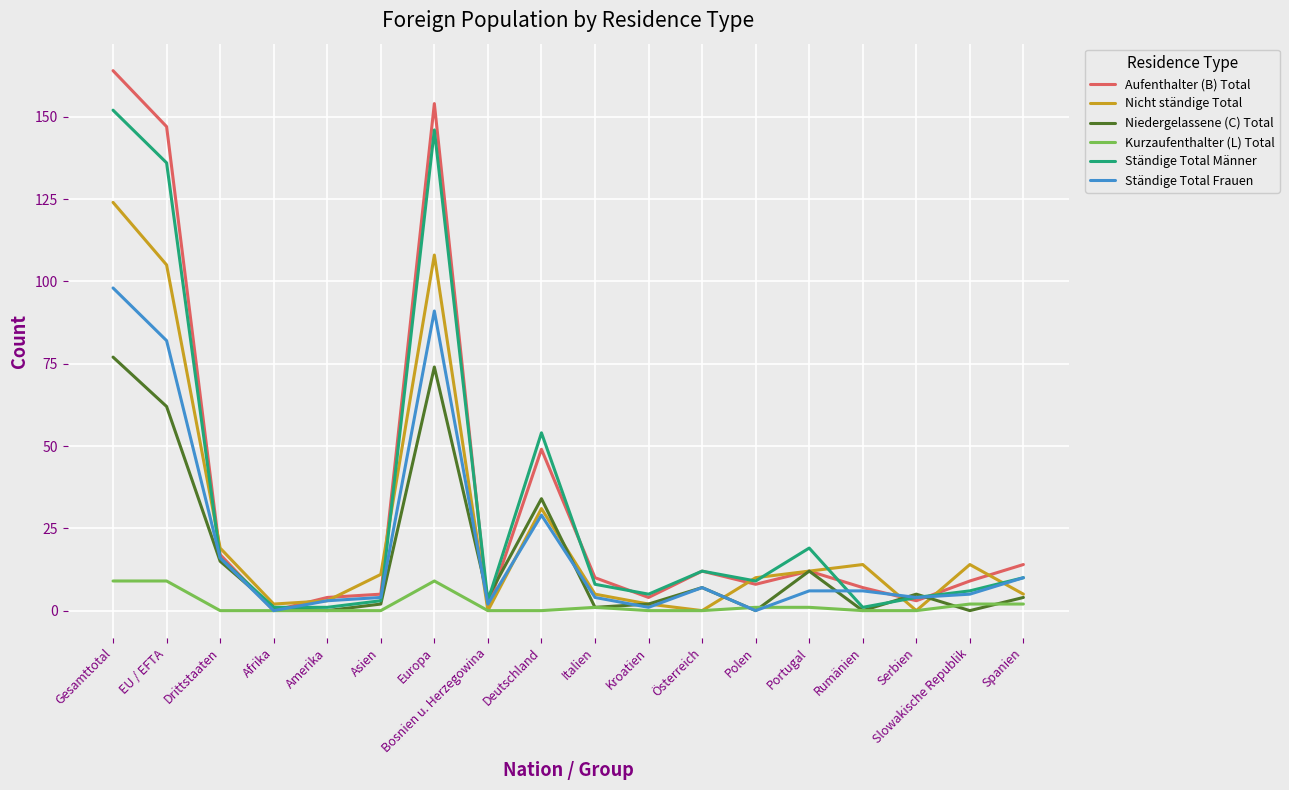

At which label is Niedergelassene (C) Total closest to 38?

Deutschland